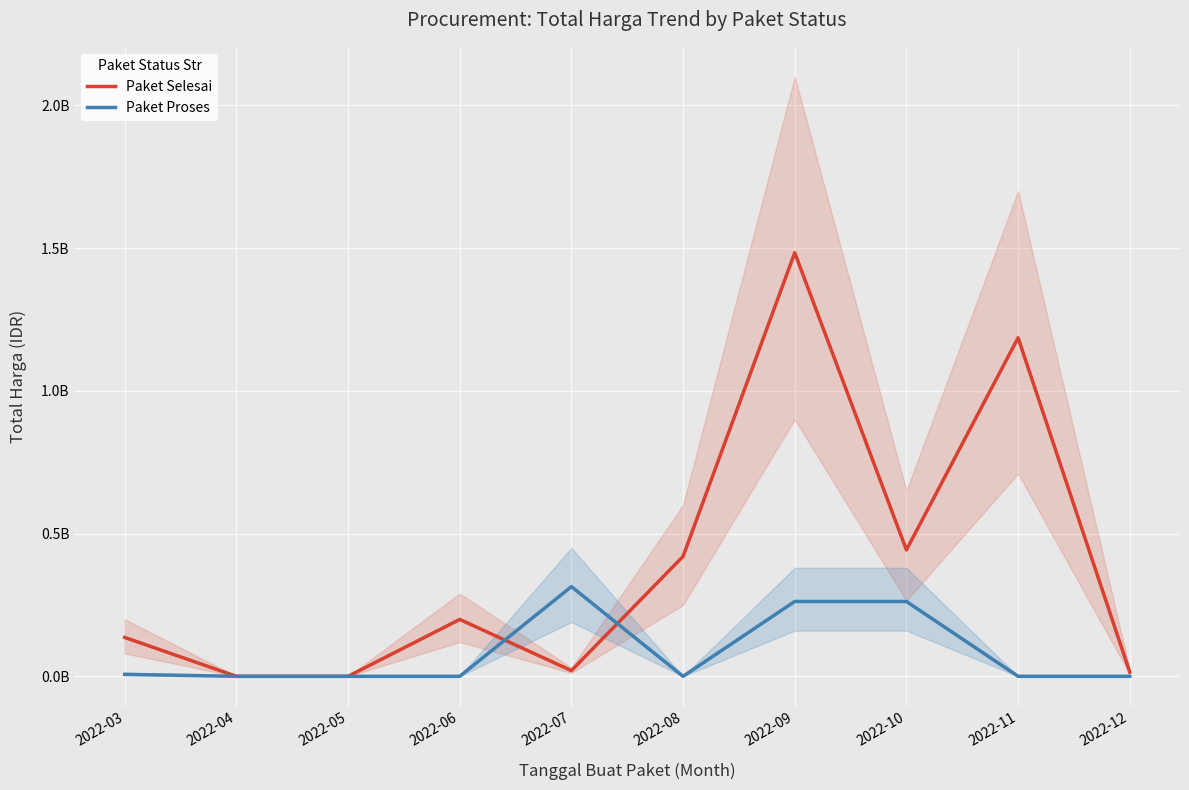

At which category is the sum across all series the highest?

2022-09